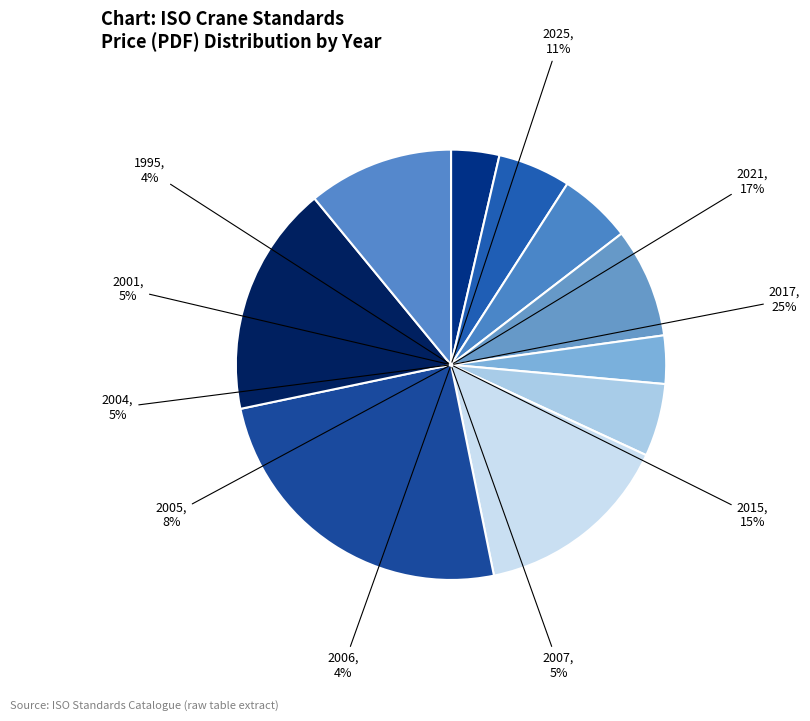

The 2017 (ISO 9927-5) slice represents 23% of the pie. True or false?

False